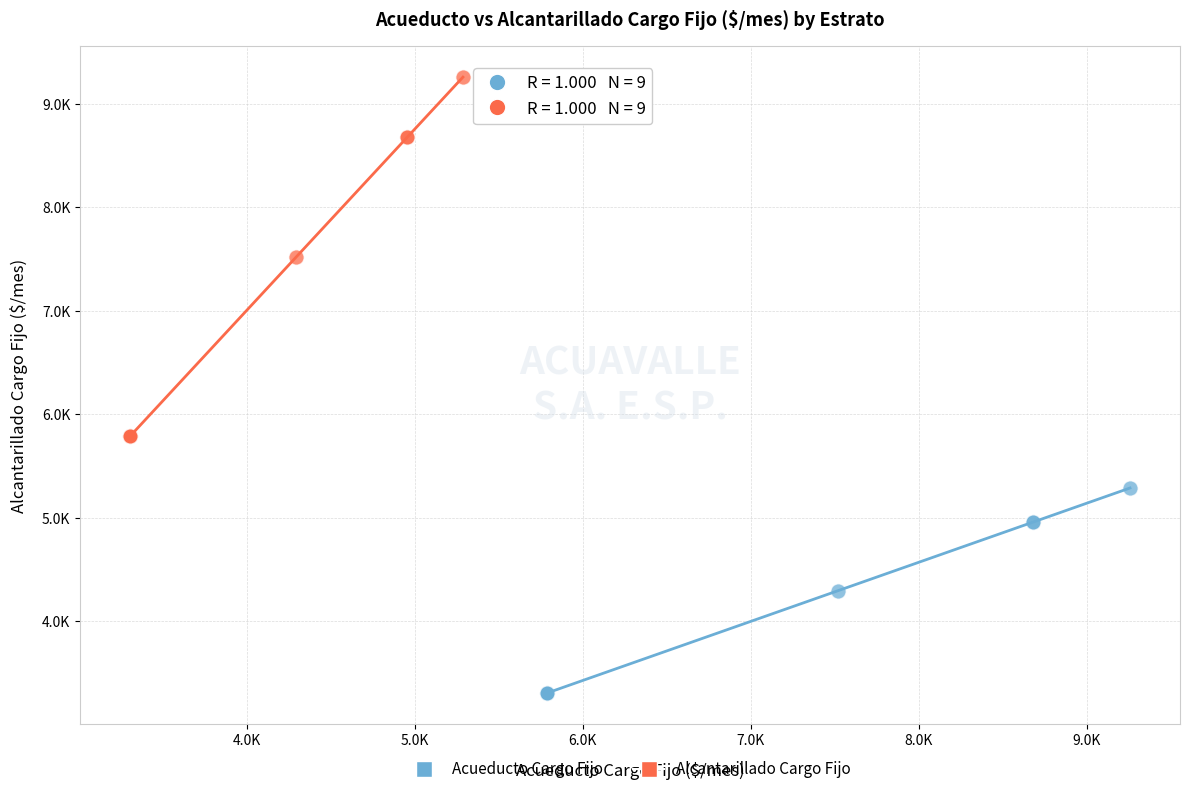

Which series reaches the minimum Y coordinate?

Acueducto Cargo Fijo